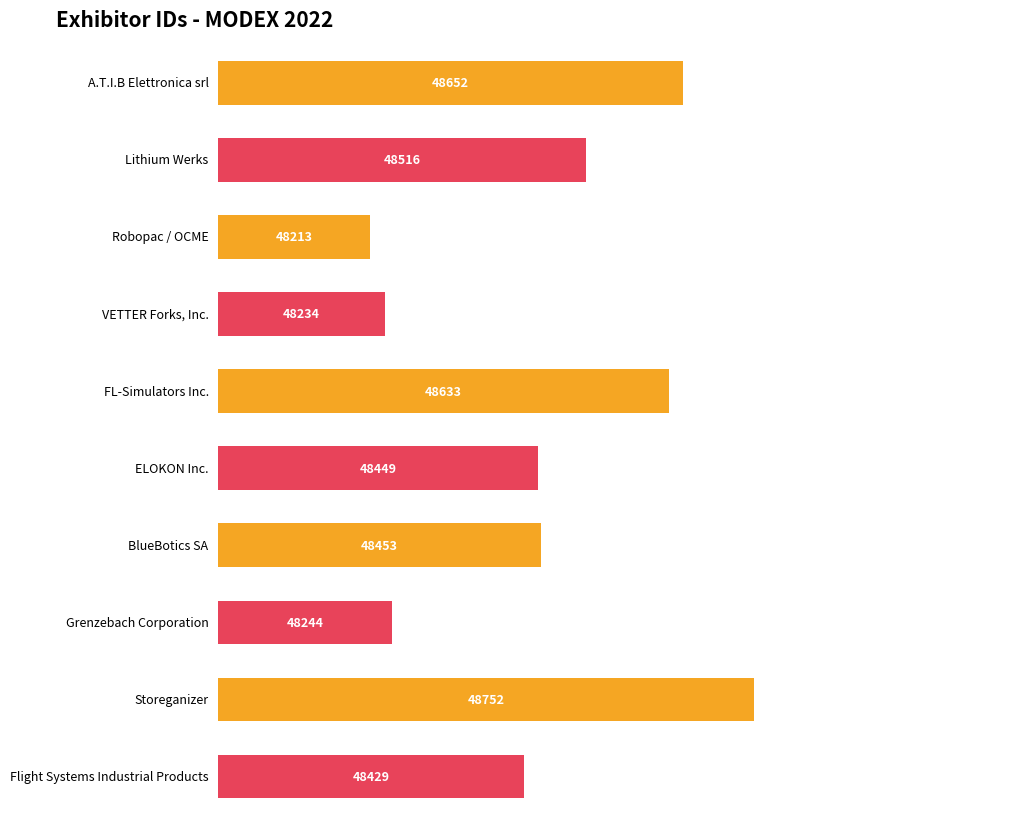

What position from the left is ELOKON Inc.?

6